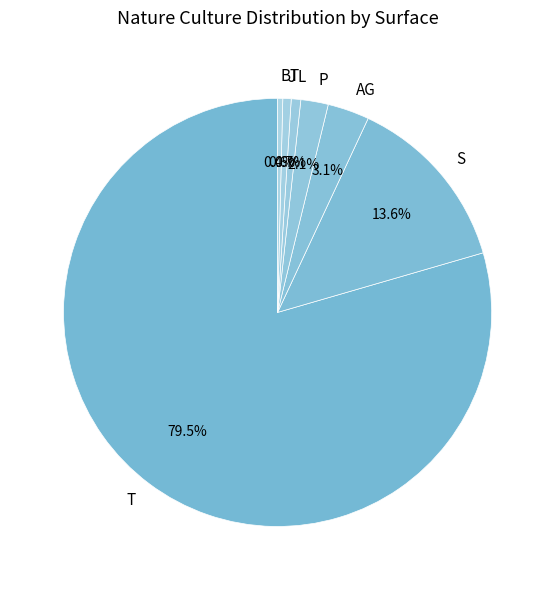

What portion of the pie excludes P?

97.9%